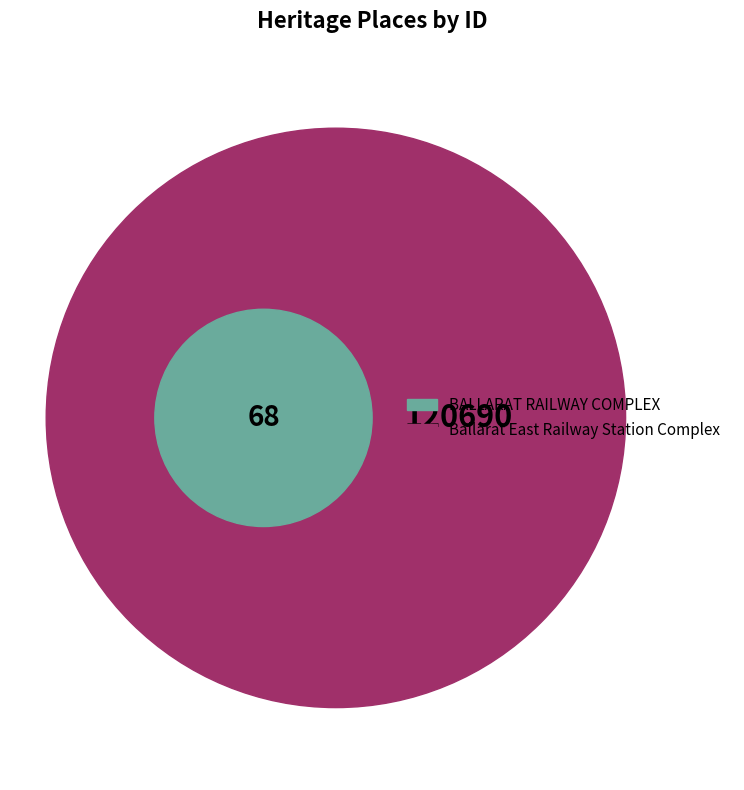

Is it true that BALLARAT RAILWAY COMPLEX is 0% of the pie?

True